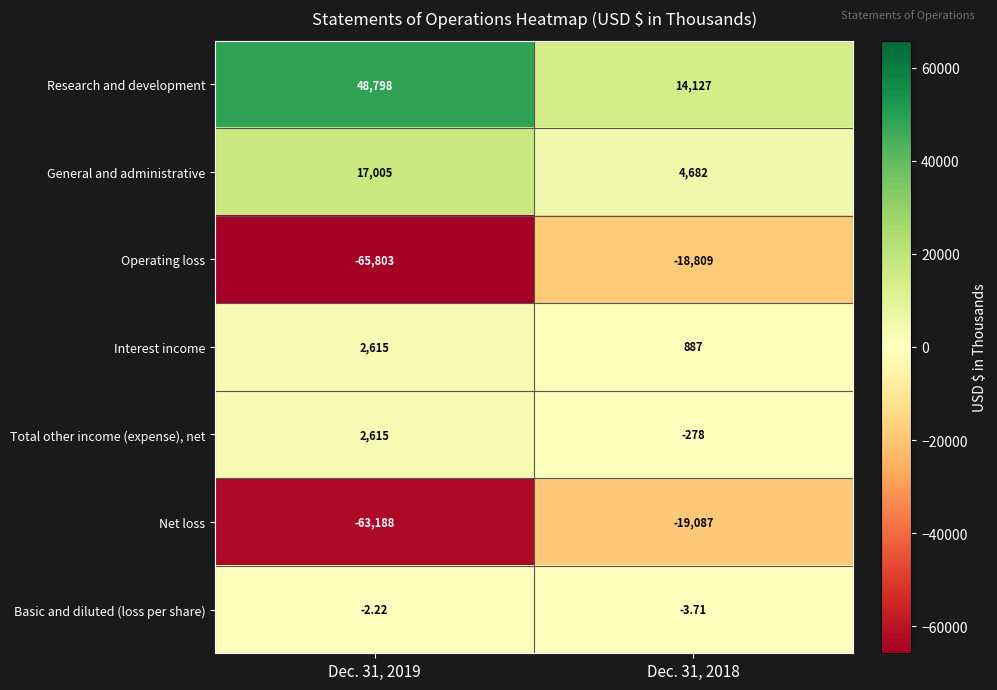

Rank the series at Dec. 31, 2018 from highest to lowest value.

Research and development, General and administrative, Interest income, Basic and diluted (loss per share), Total other income (expense), net, Operating loss, Net loss